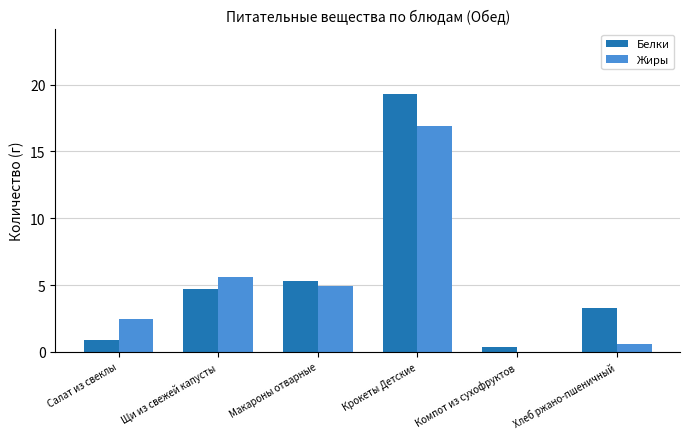

Between Салат из свеклы and Крокеты Детские, which series saw the biggest shift?

Белки